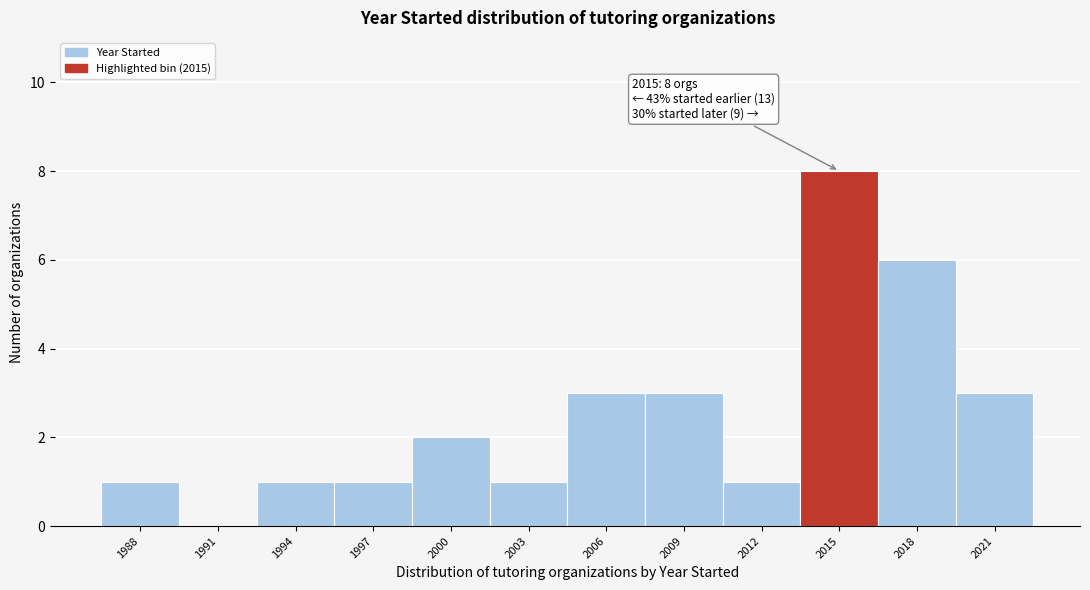

Reading left to right, list all the values displayed in this chart.

1988=1	1991=0	1994=1	1997=1	2000=2	2003=1	2006=3	2009=3	2012=1	2015=8	2018=6	2021=3